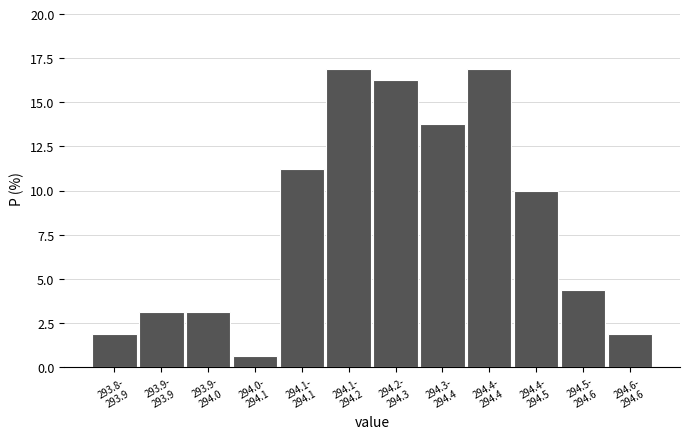

What is the difference between the maximum and second lowest values?

15.0